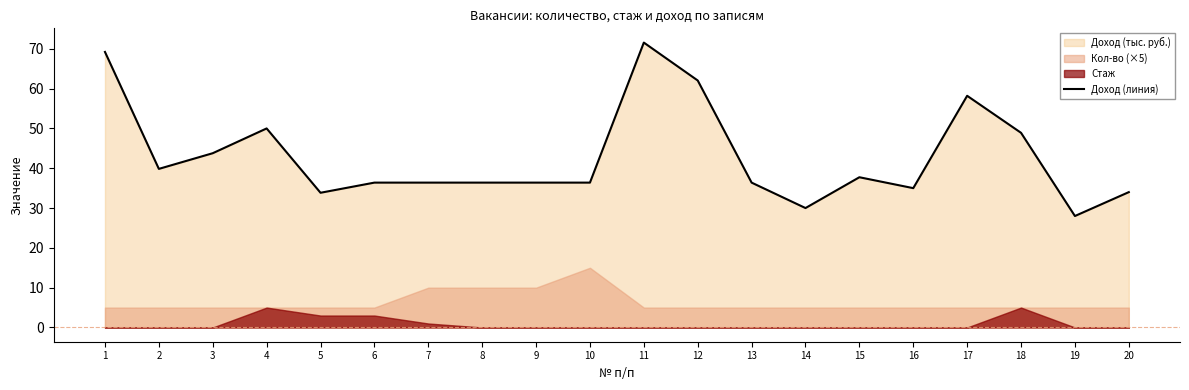

How many interior local valleys (lower than both neighbors) does the data have?

5